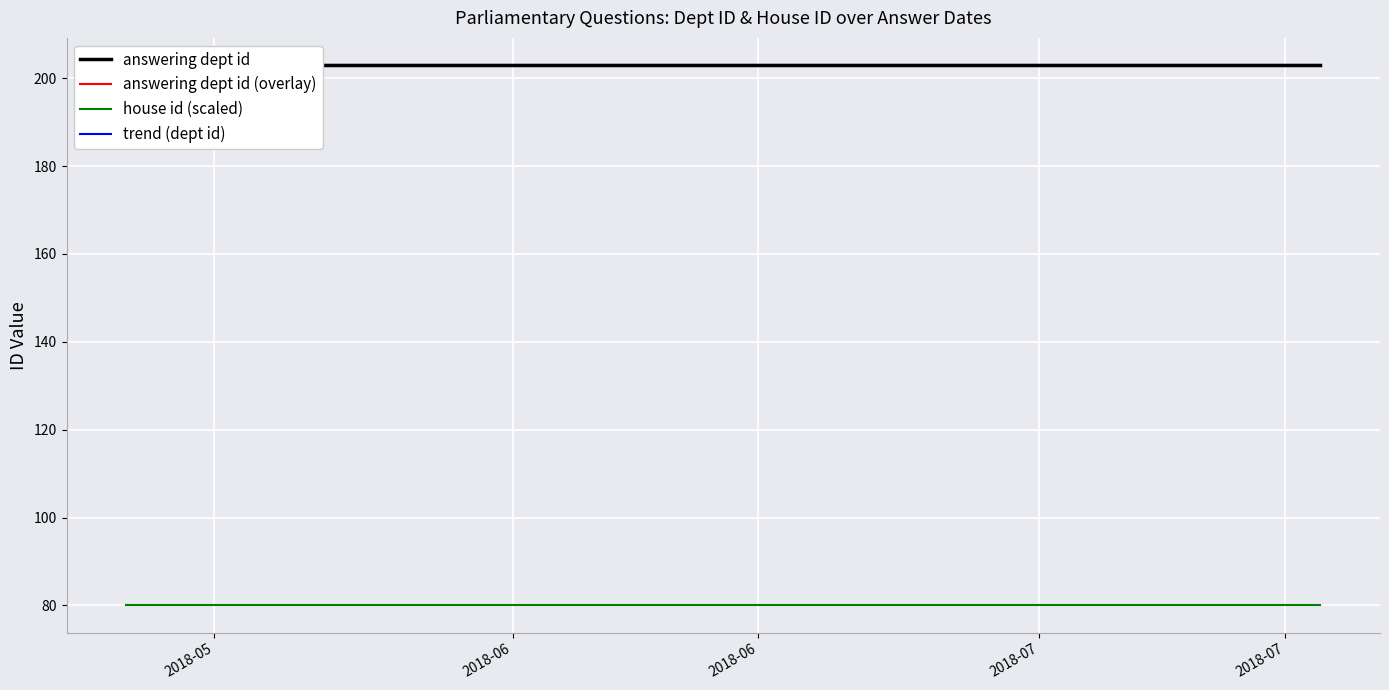

Is it true that trend (dept id) equals 284 at 7?

False